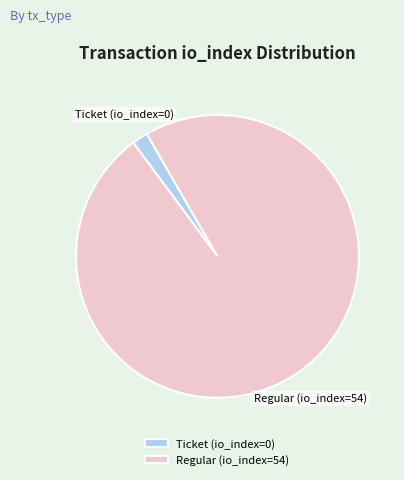

Is it true that Regular (io_index=54) is 94% of the pie?

False